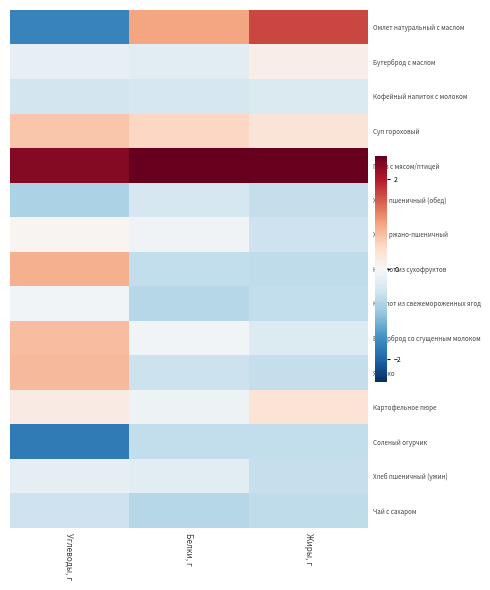

Which series has the largest range (max minus min)?

Омлет натуральный с маслом